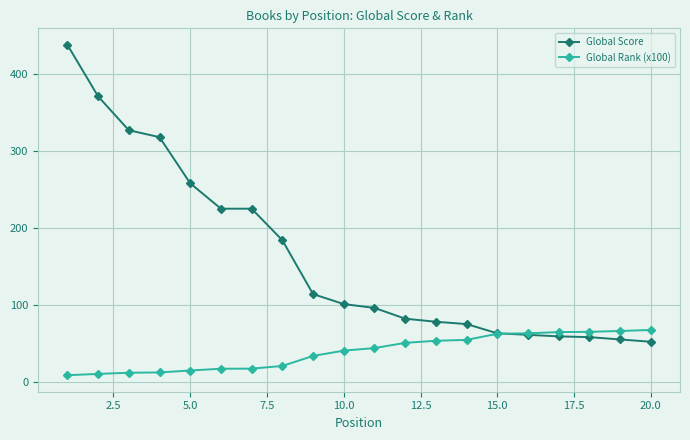

What is the highest value of the Global Rank (x100) series?

67.3